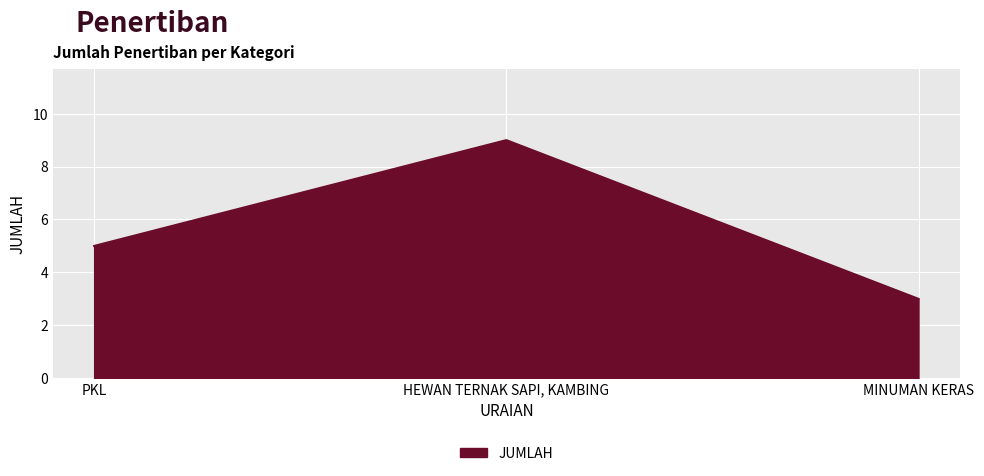

The value at HEWAN TERNAK SAPI, KAMBING is 9. True or false?

True